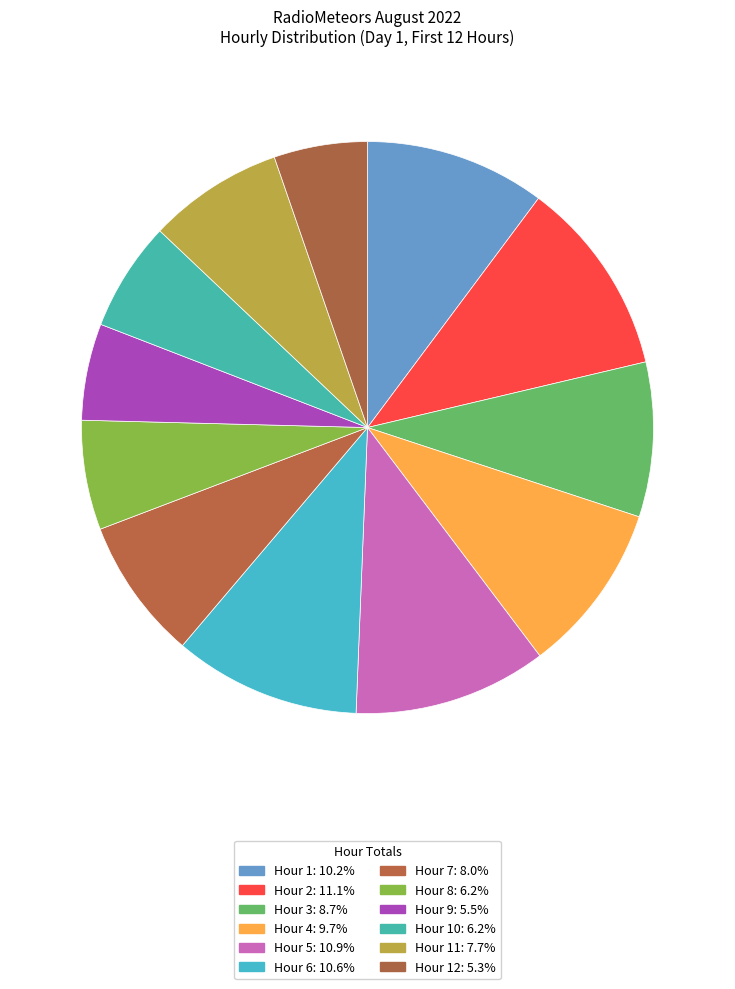

How many slices are in this pie chart?

12